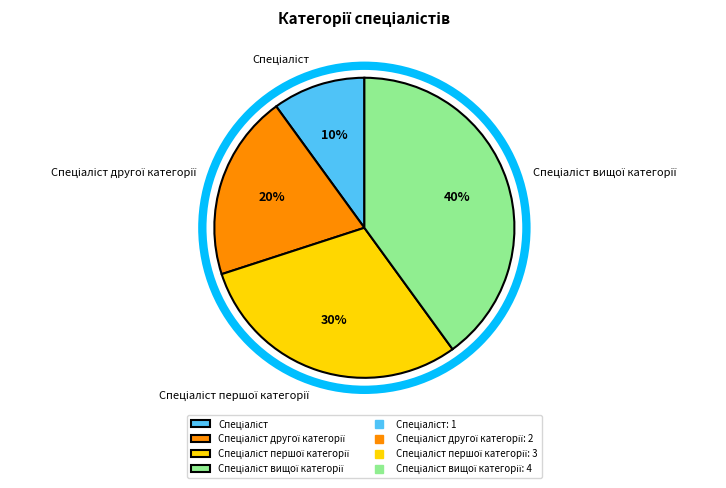

Does any single category account for the majority?

No